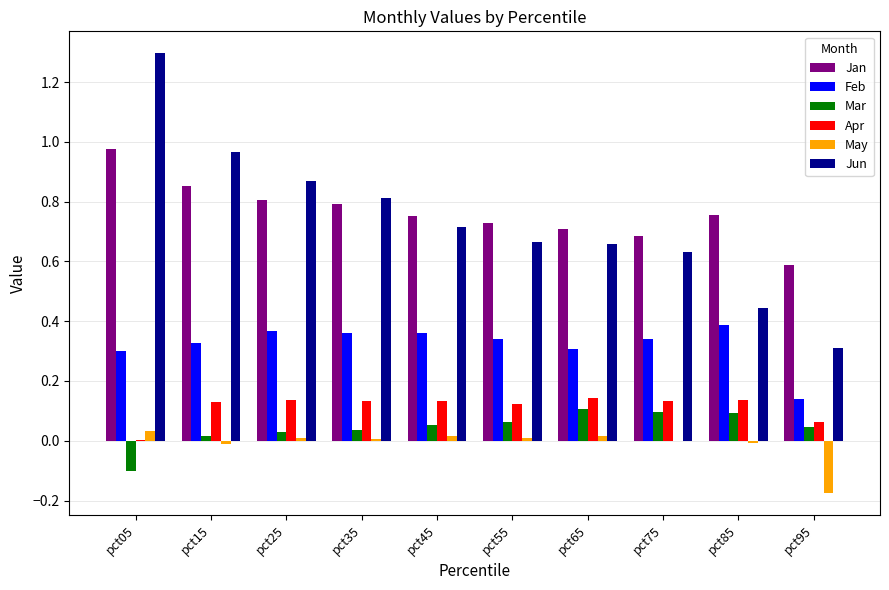

Between pct05 and pct55, which series saw the biggest shift?

Jun